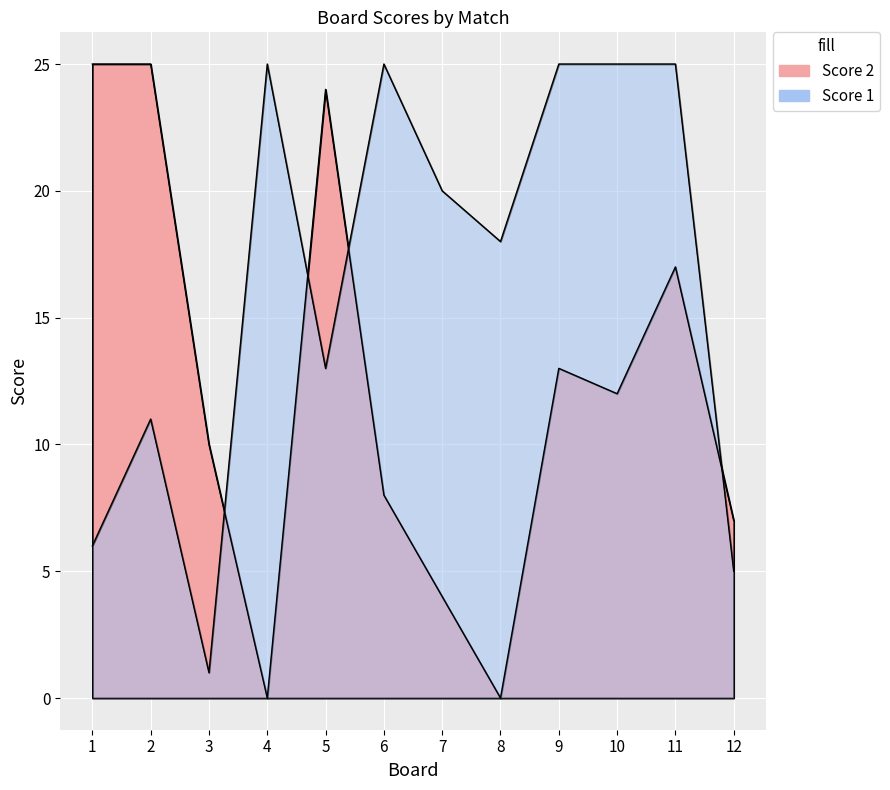

The Score 1 series shows 20 at 7. True or false?

True